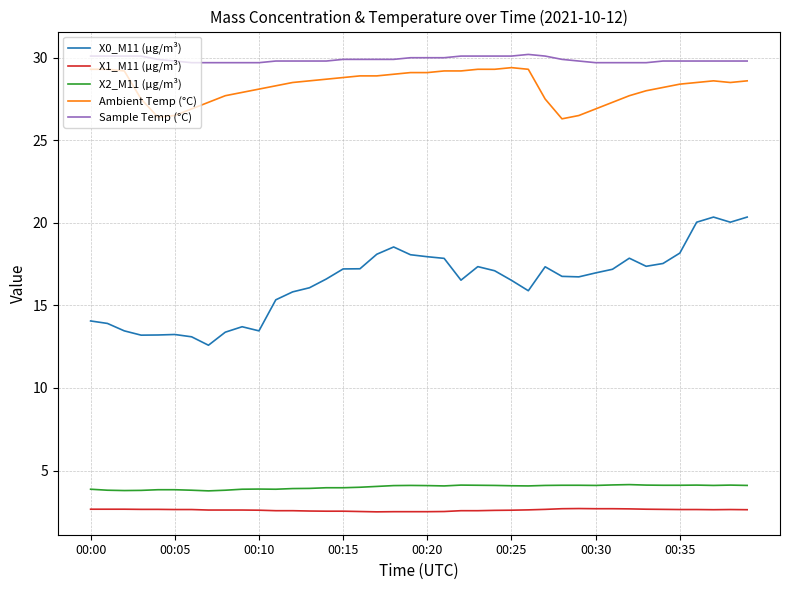

What are all the series names shown in the legend?

X0_M11 (μg/m³), X1_M11 (μg/m³), X2_M11 (μg/m³), Ambient Temp (°C), Sample Temp (°C)